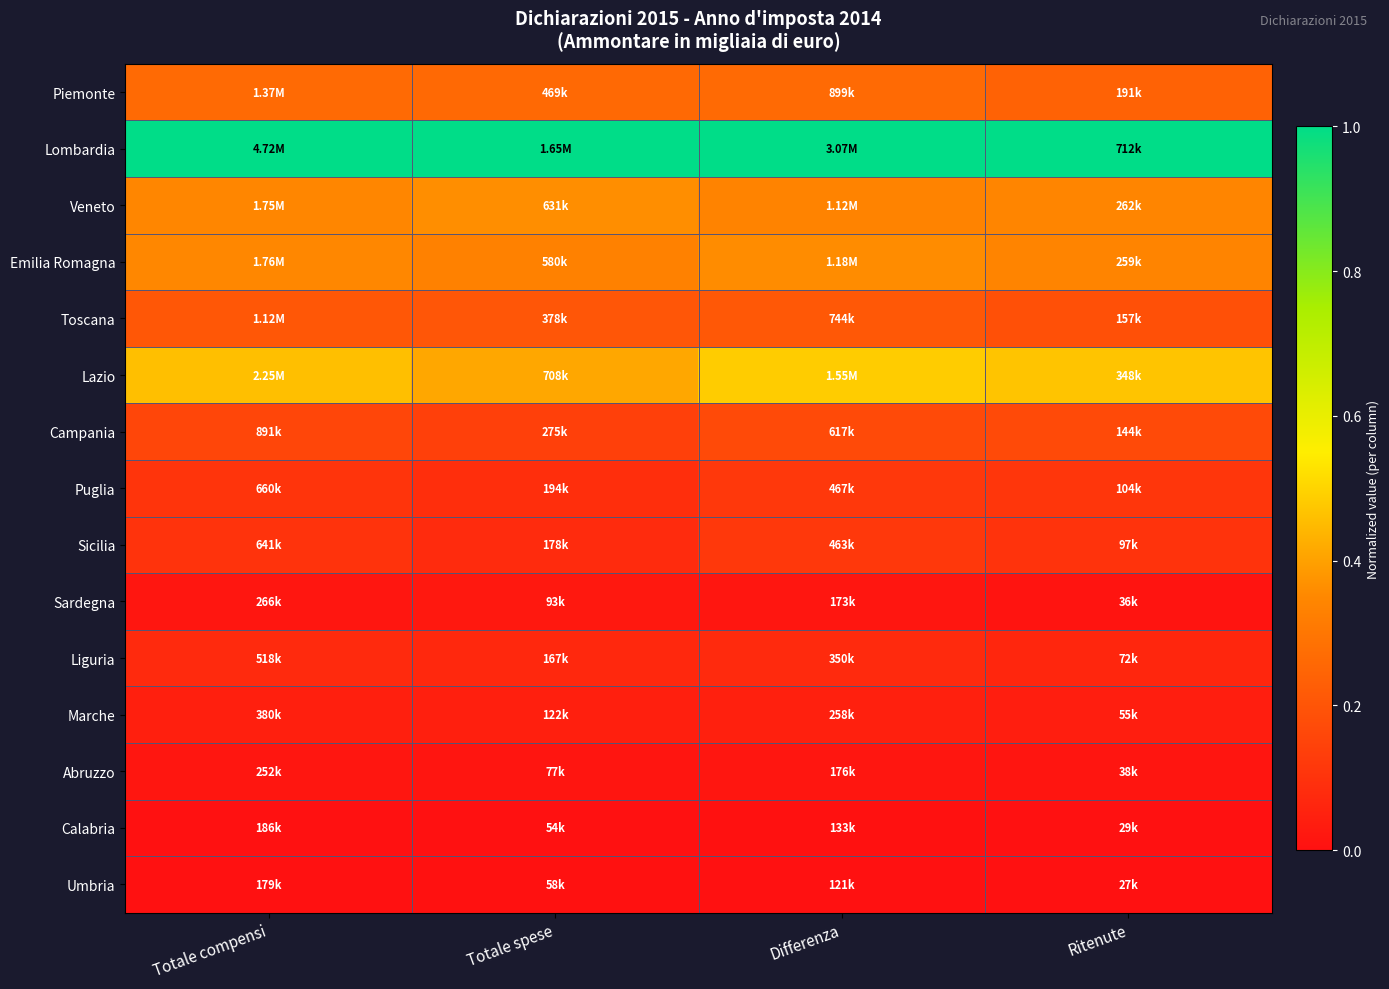

What is the maximum value shown in the chart?

1.0